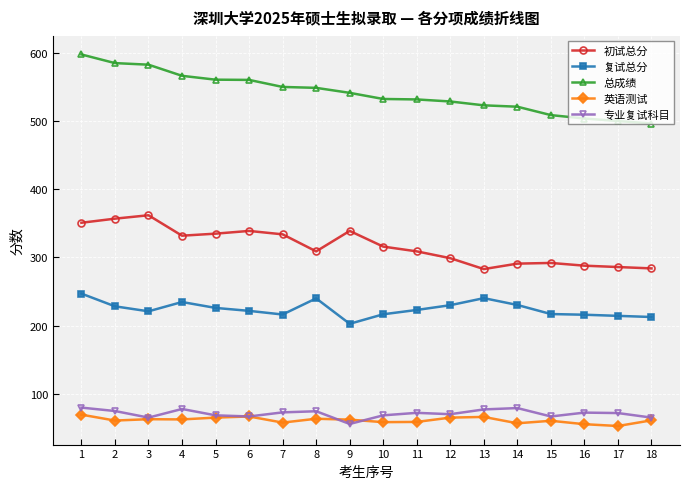

Rank the series at 10 from highest to lowest value.

总成绩, 初试总分, 复试总分, 专业复试科目, 英语测试